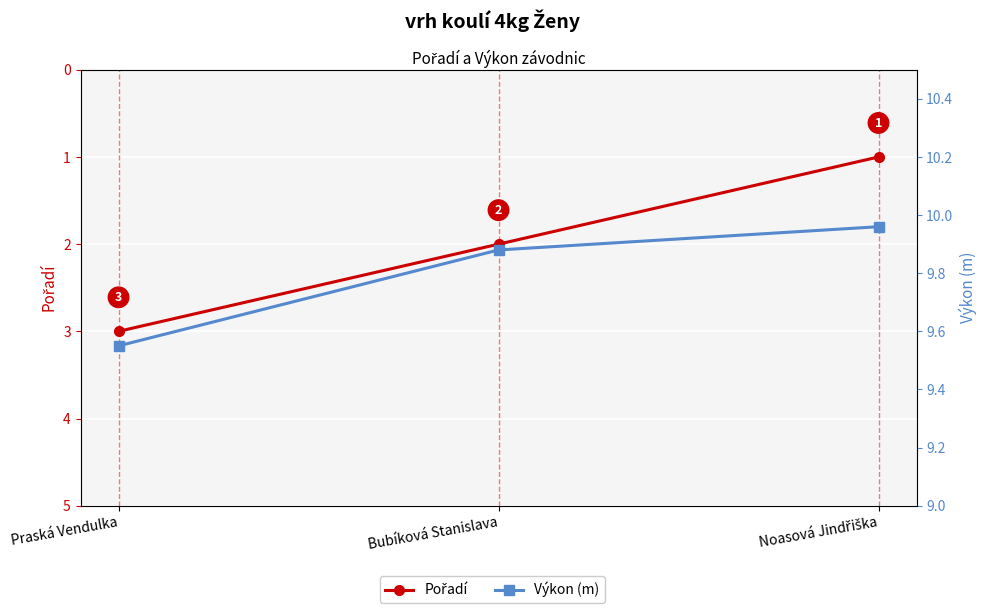

What is the label of the 2nd point from the left?

Bubíková Stanislava